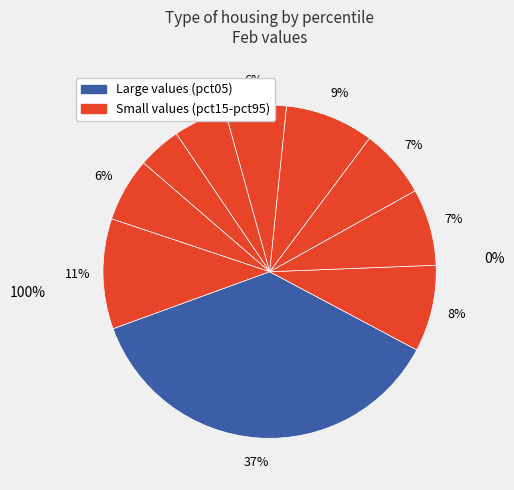

Which slice is the largest?

pct05